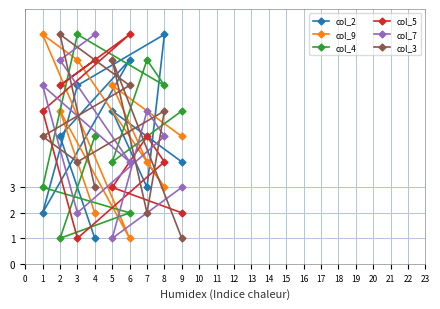

What are all the series names shown in the legend?

col_2, col_9, col_4, col_5, col_7, col_3